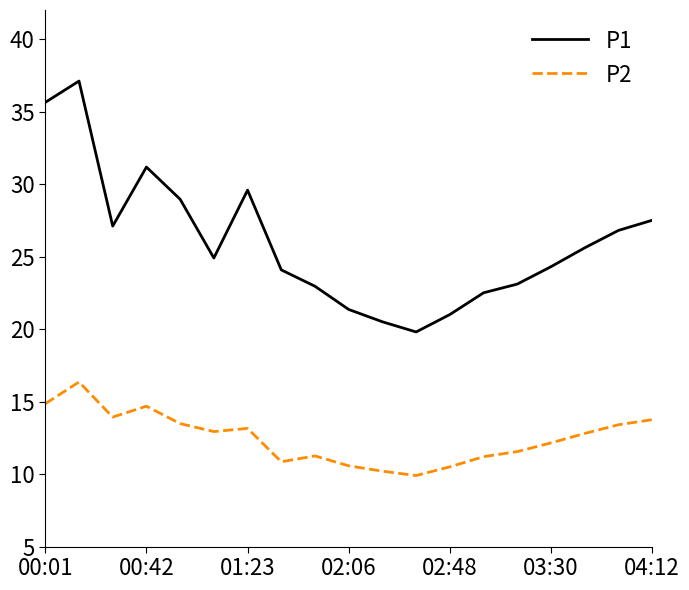

Rank the series by their average value, from highest to lowest.

P1, P2